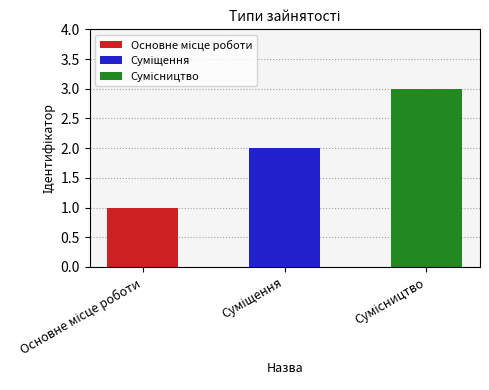

At which category does the chart reach its peak across all series?

Сумісництво